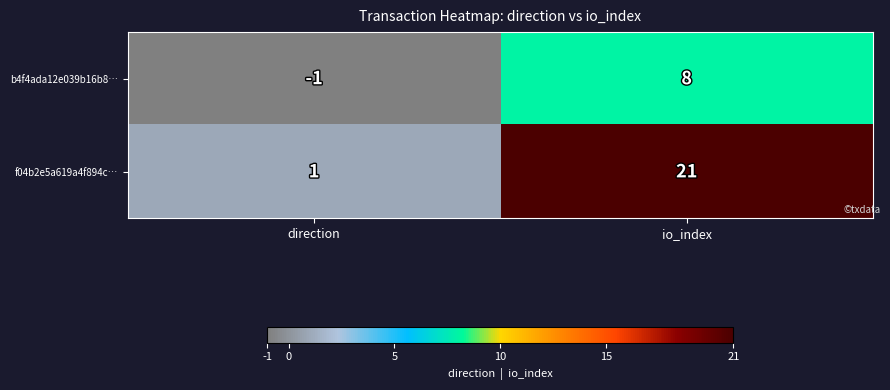

At which category does the chart reach its minimum across all series?

direction